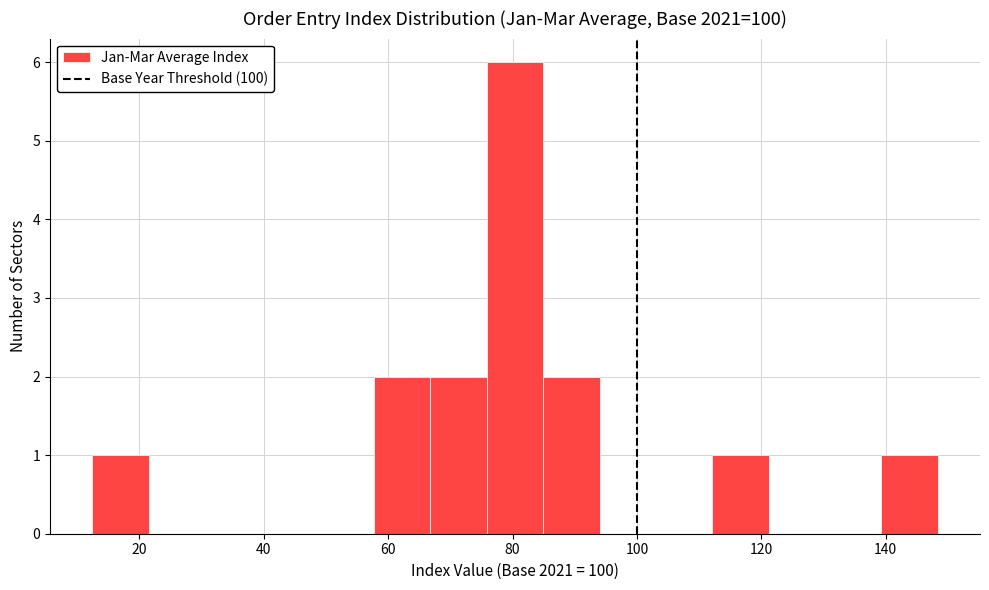

Which range on the x-axis has the tallest bar?

76 to 84